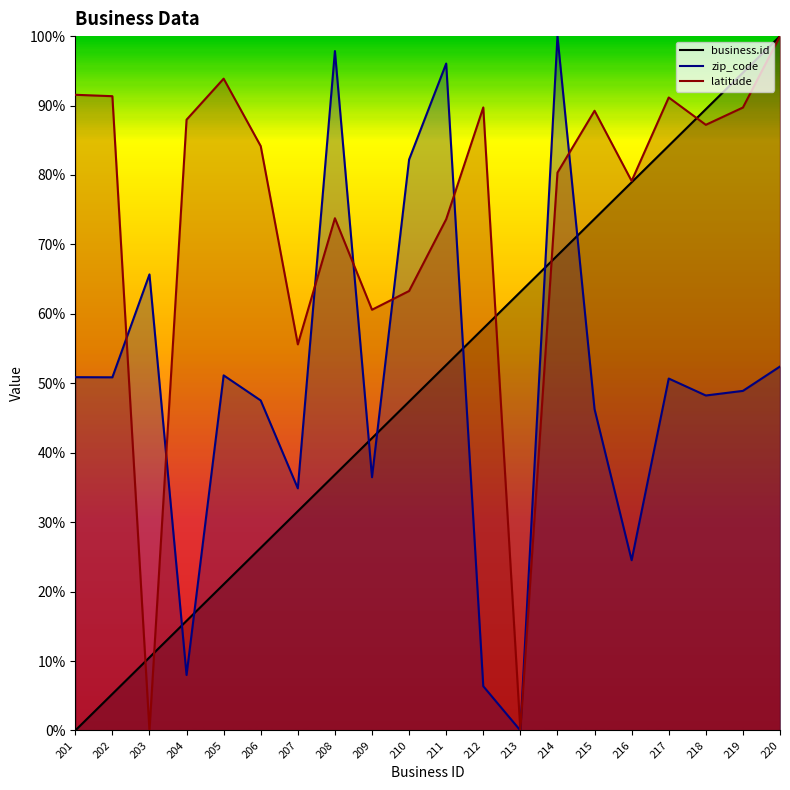

In latitude, how many points are lower than both neighbors (excluding endpoints)?

6